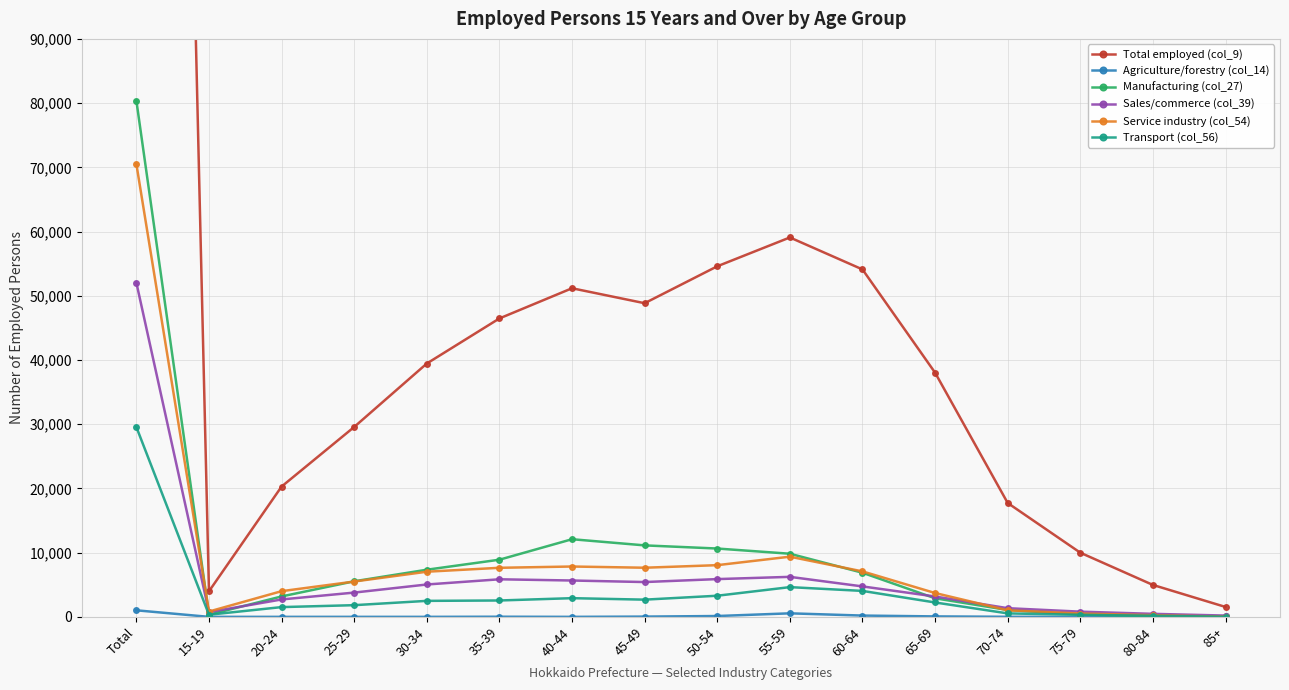

What are all the series names shown in the legend?

Total employed (col_9), Agriculture/forestry (col_14), Manufacturing (col_27), Sales/commerce (col_39), Service industry (col_54), Transport (col_56)